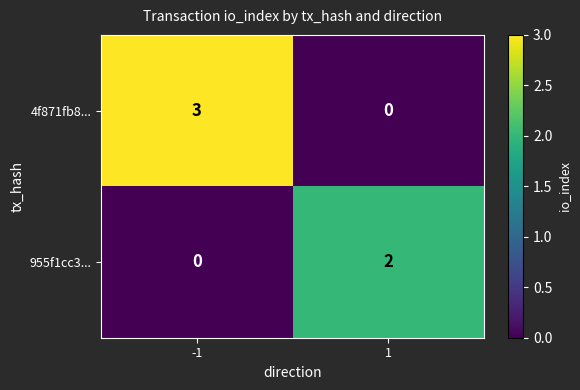

Is it true that 4f871fb8... equals 5 at -1?

False